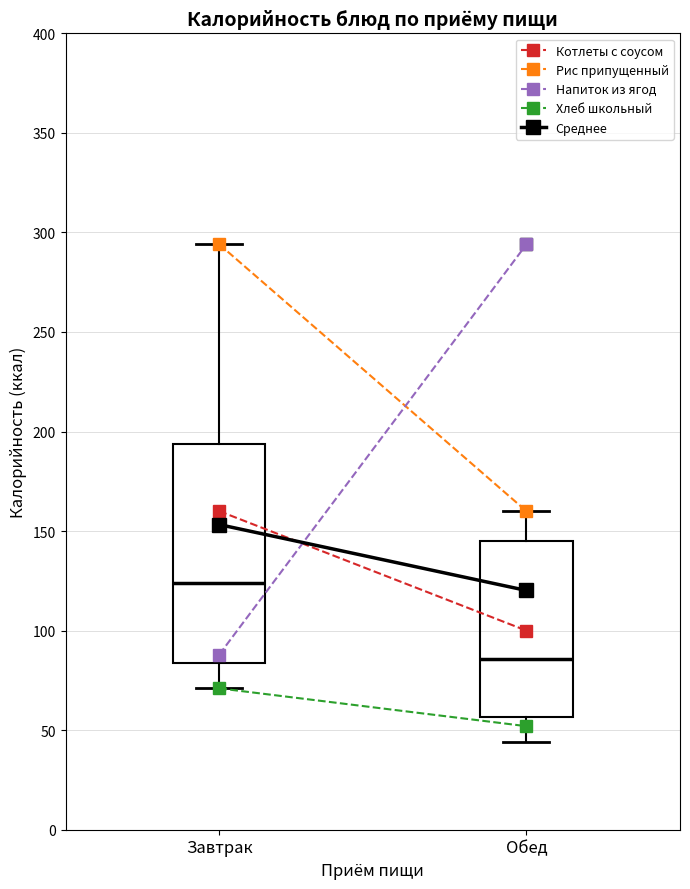

Reading left to right, read every box against the y-axis: the position of its median line, the range the box covers, and the ends of its whiskers. The values are not printed on the chart, so give them approximately, as read against the axis.

Завтрак: median 125, box 85 to 195, whiskers 70 to 295
Обед: median 85, box 55 to 145, whiskers 45 to 160